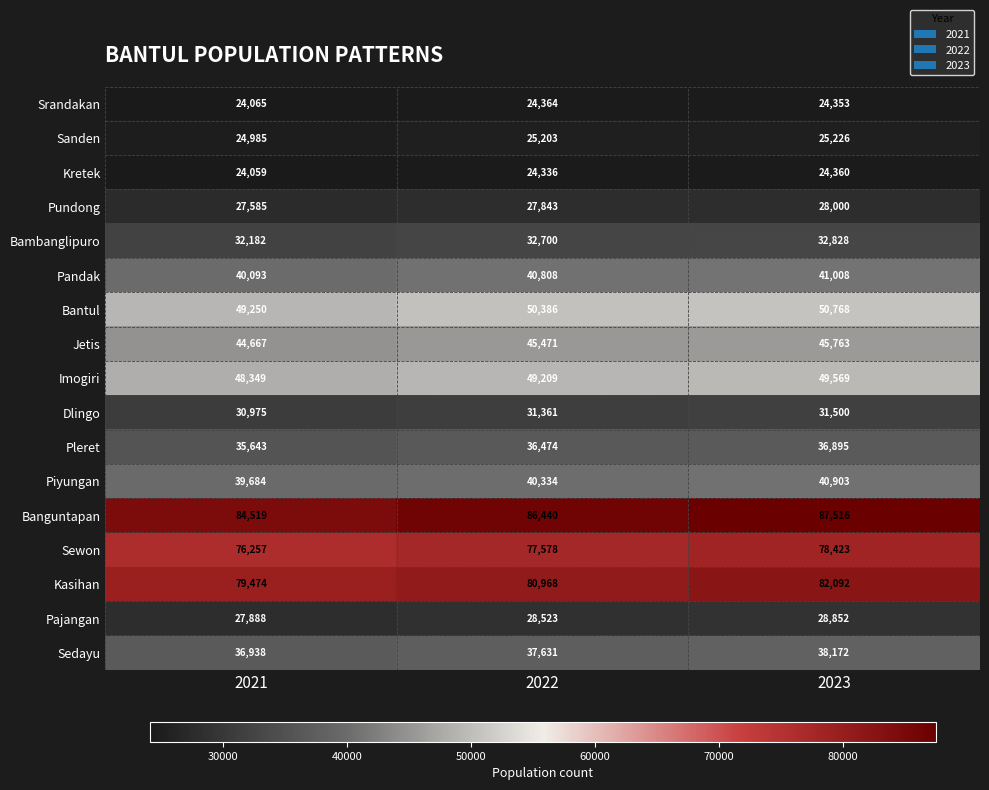

True or false: Bantul has a value of 69829 at 2022.

False